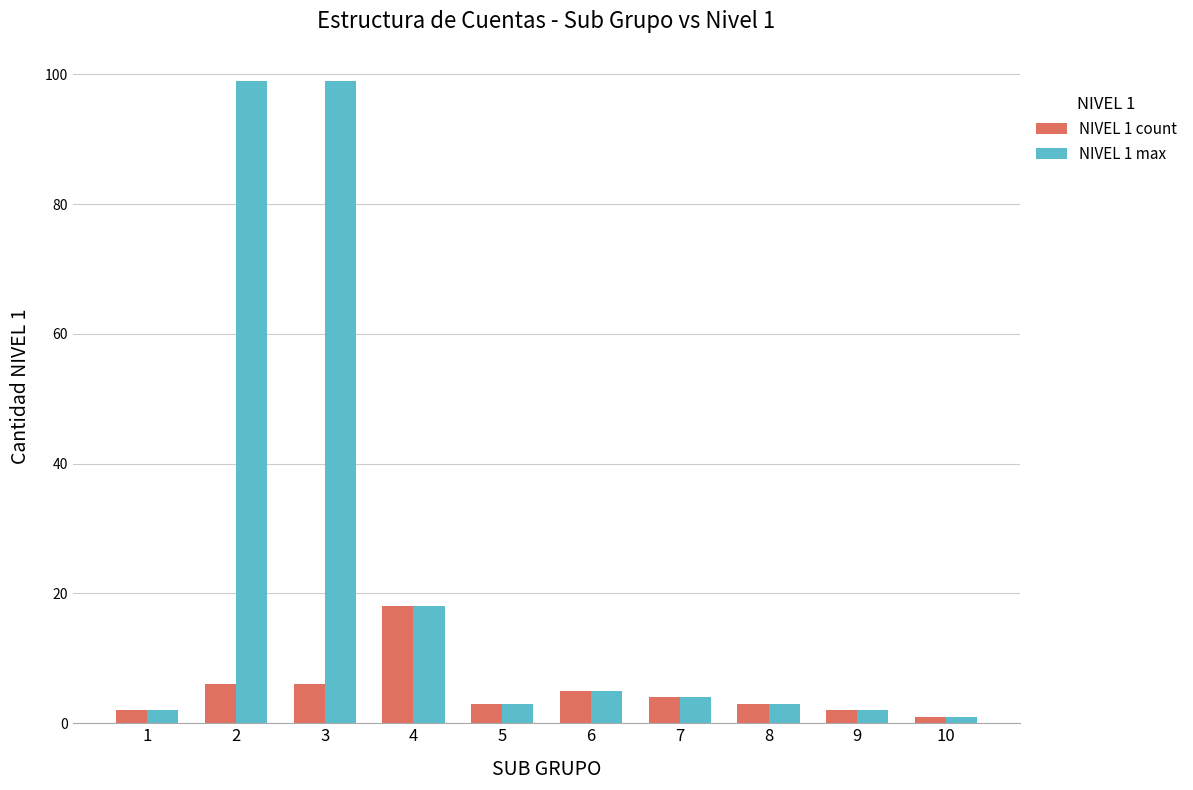

How many data points in NIVEL 1 max are less than 4?

5